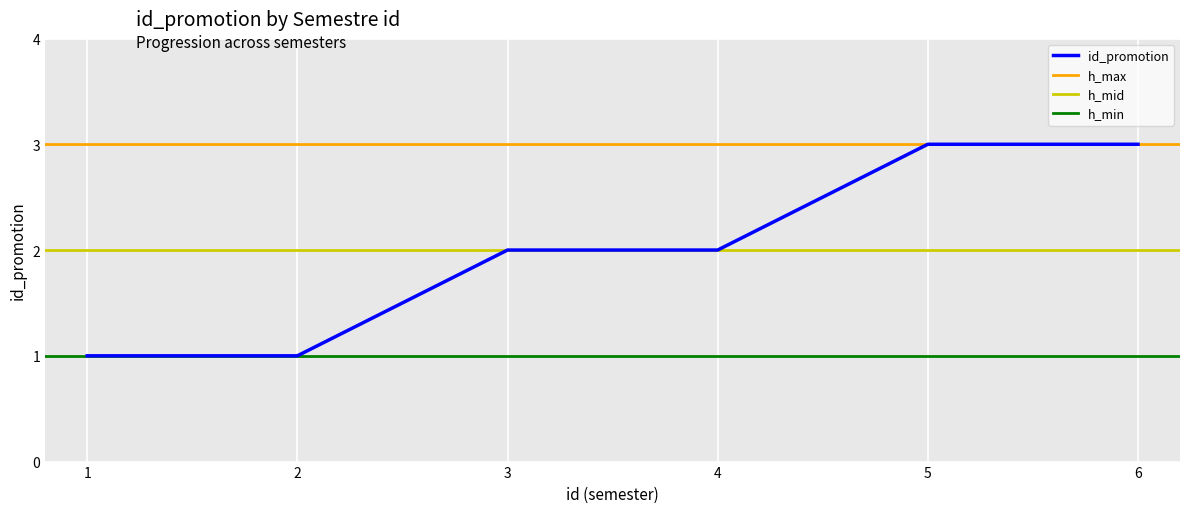

What is the maximum value shown in the chart?

3